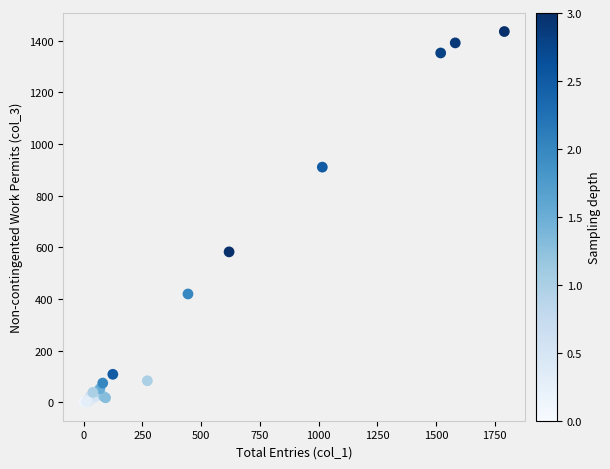

What Y value in the scatter plot is closest to 717?

582